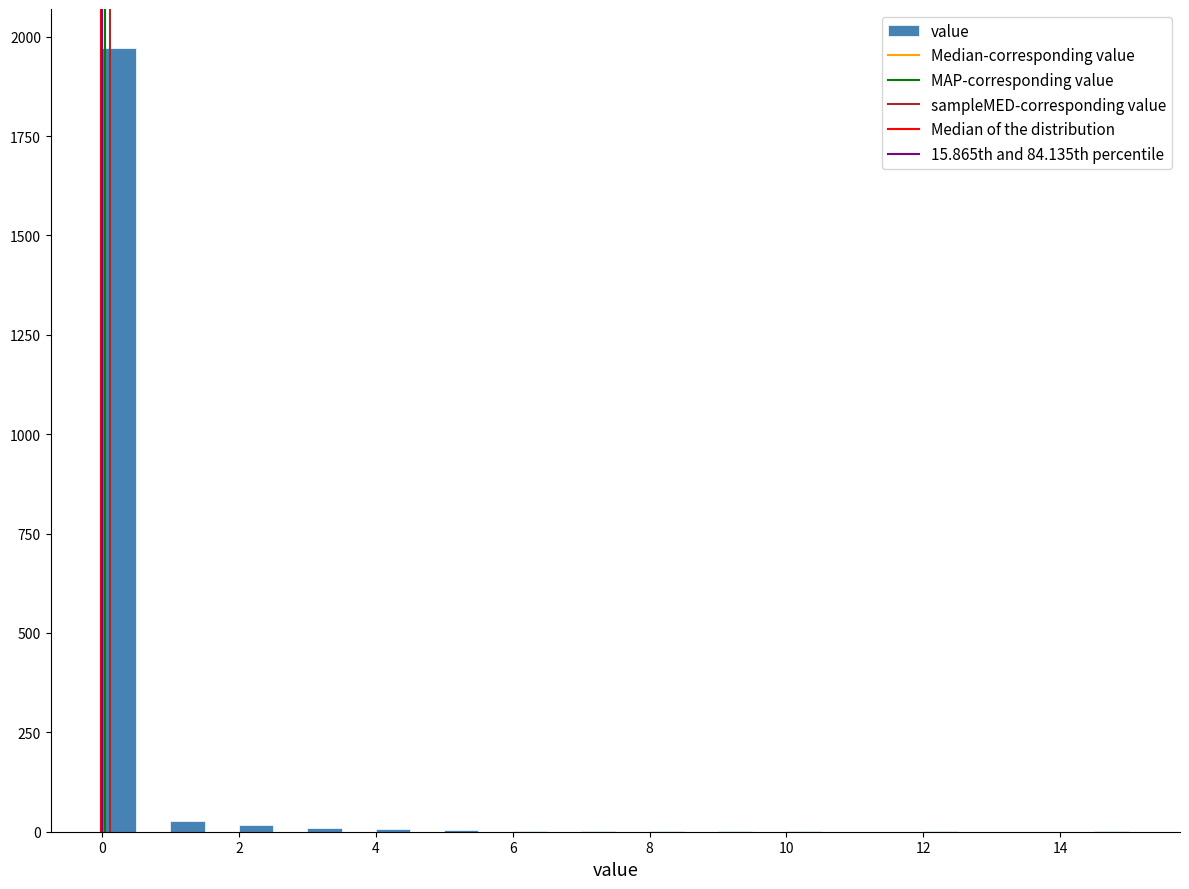

Around what value on the x-axis is the tallest bar? Give the approximate position of its centre, as read against the axis.

0.2